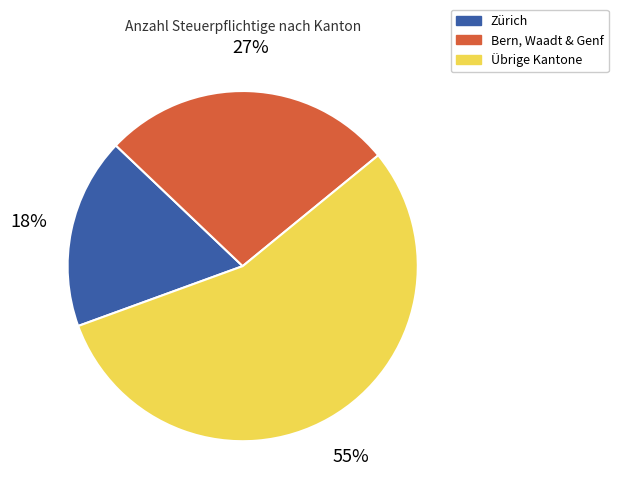

The Bern, Waadt & Genf slice represents 27% of the pie. True or false?

True